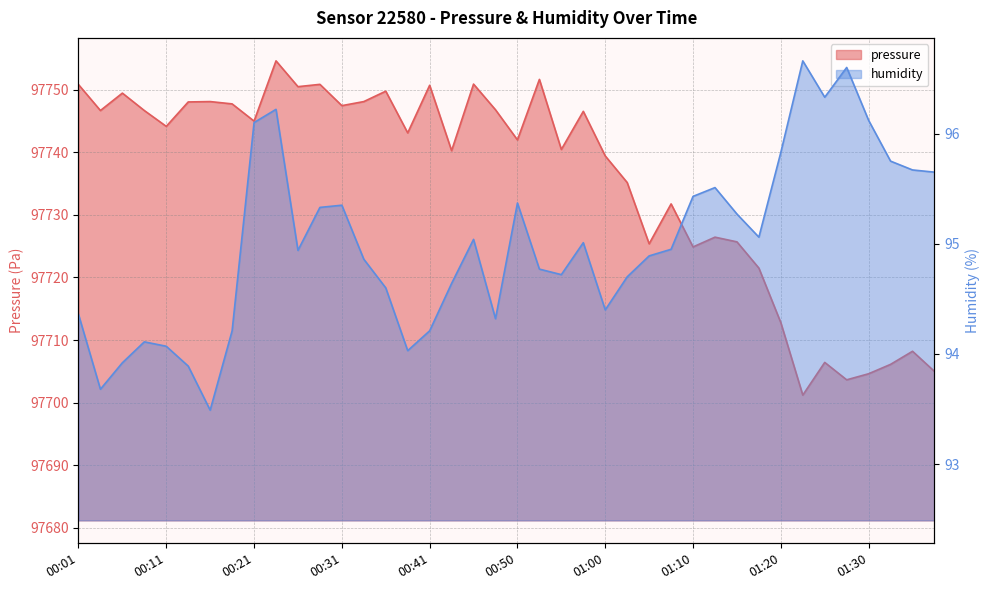

True or false: pressure and humidity cross at least once.

False